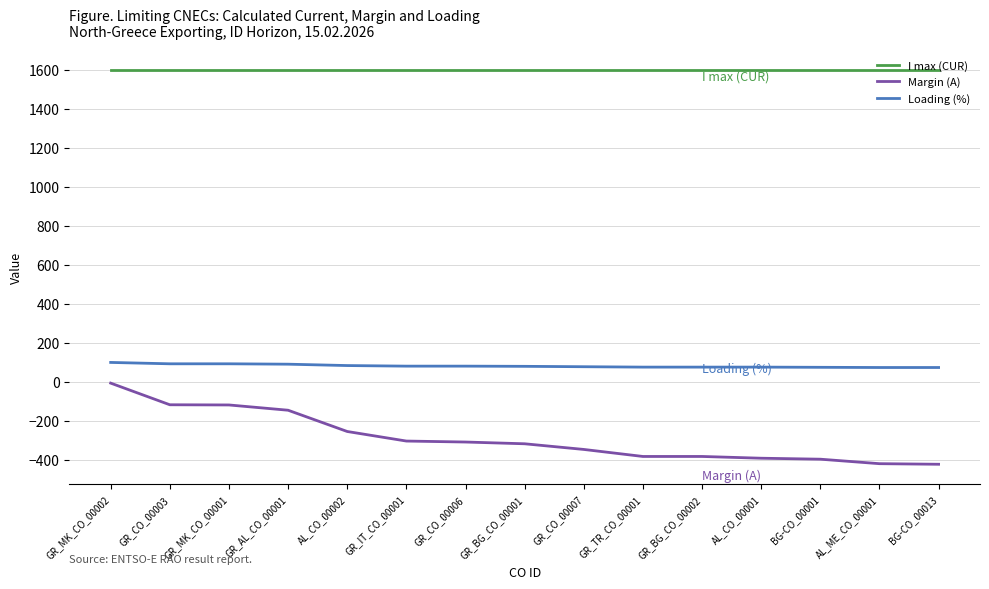

What is the maximum value for Loading (%)?

100